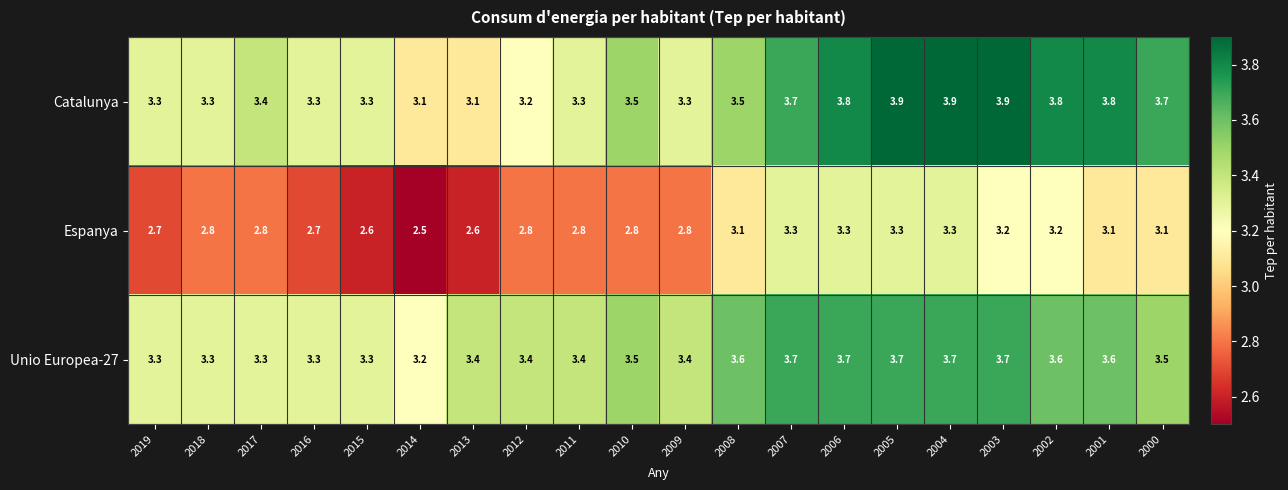

Between 2014 and 2001, which series saw the biggest shift?

Catalunya